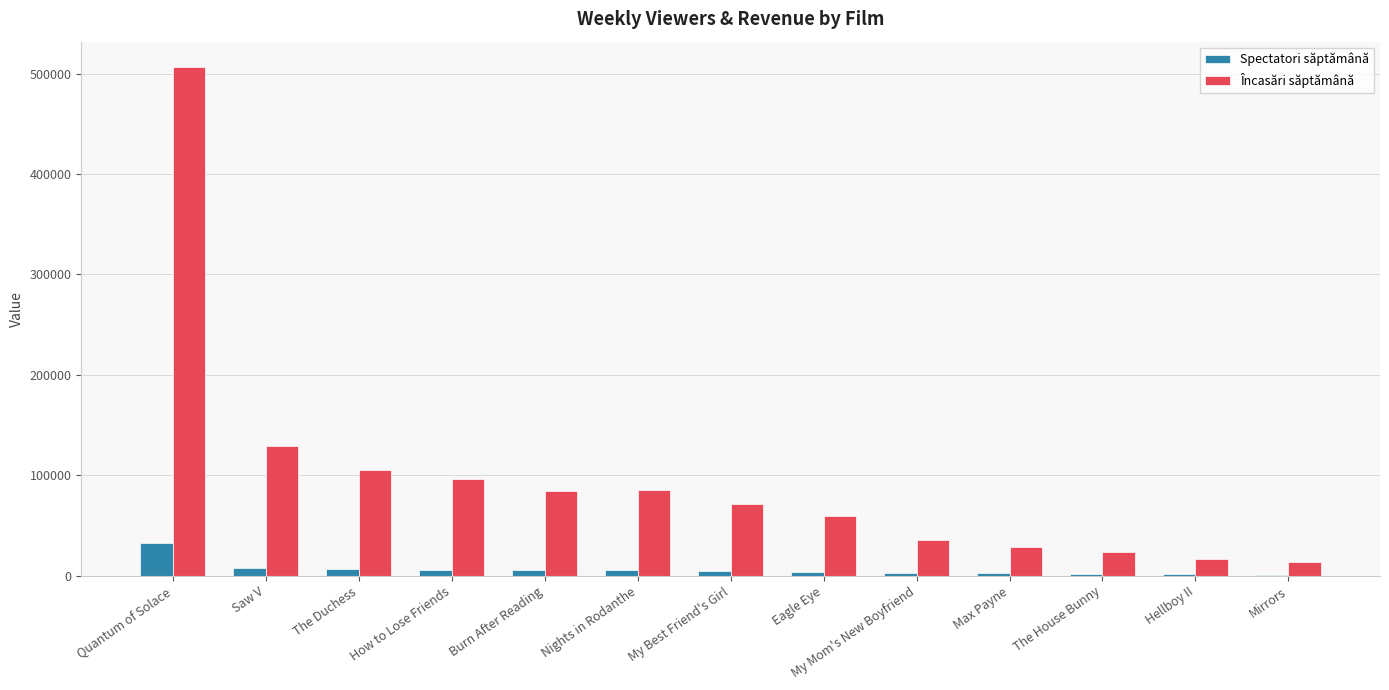

At which category is the sum across all series the highest?

Quantum of Solace